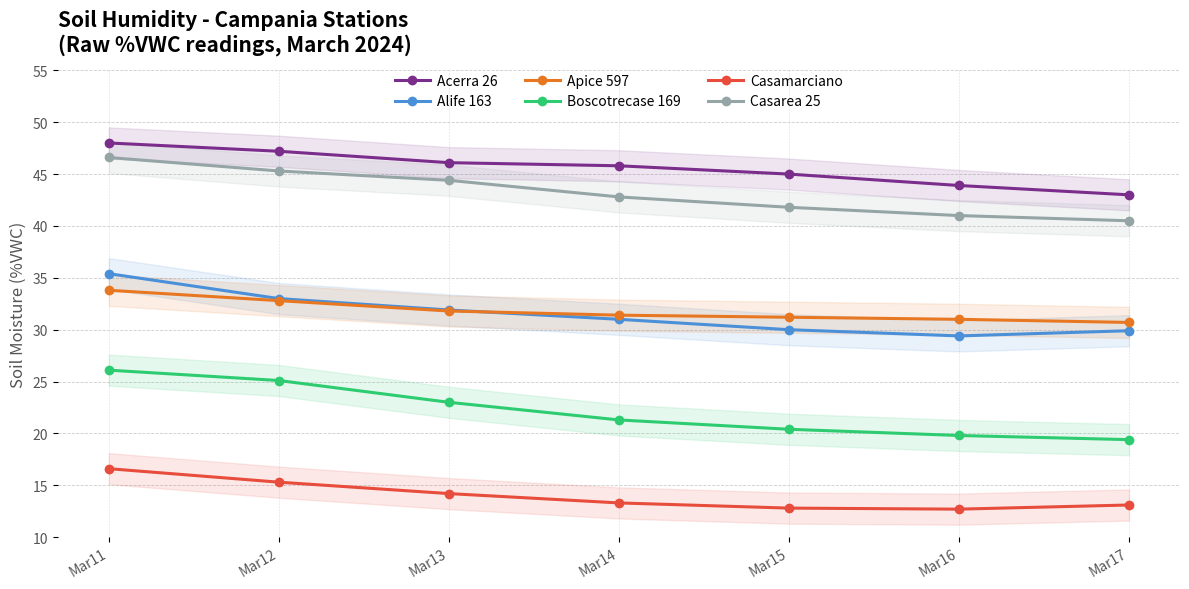

What is the difference between the second highest and second lowest values in the Boscotrecase 169 series?

5.3